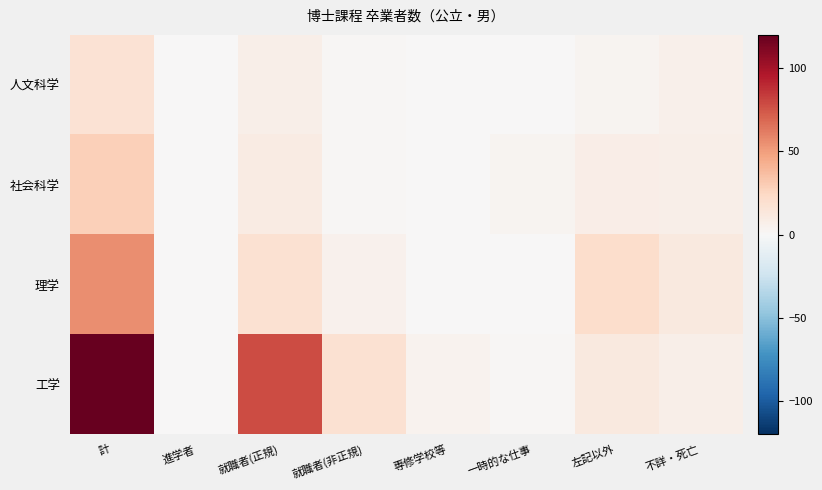

Reading right to left, list all the values displayed in this chart.

人文科学: 不詳・死亡=6	左記以外=3	一時的な仕事=0	専修学校等=0	就職者(非正規)=1	就職者(正規)=7	進学者=0	計=17
社会科学: 不詳・死亡=7	左記以外=8	一時的な仕事=3	専修学校等=0	就職者(非正規)=1	就職者(正規)=10	進学者=0	計=29
理学: 不詳・死亡=12	左記以外=21	一時的な仕事=0	専修学校等=0	就職者(非正規)=5	就職者(正規)=18	進学者=0	計=56
工学: 不詳・死亡=7	左記以外=12	一時的な仕事=1	専修学校等=4	就職者(非正規)=18	就職者(正規)=78	進学者=0	計=120